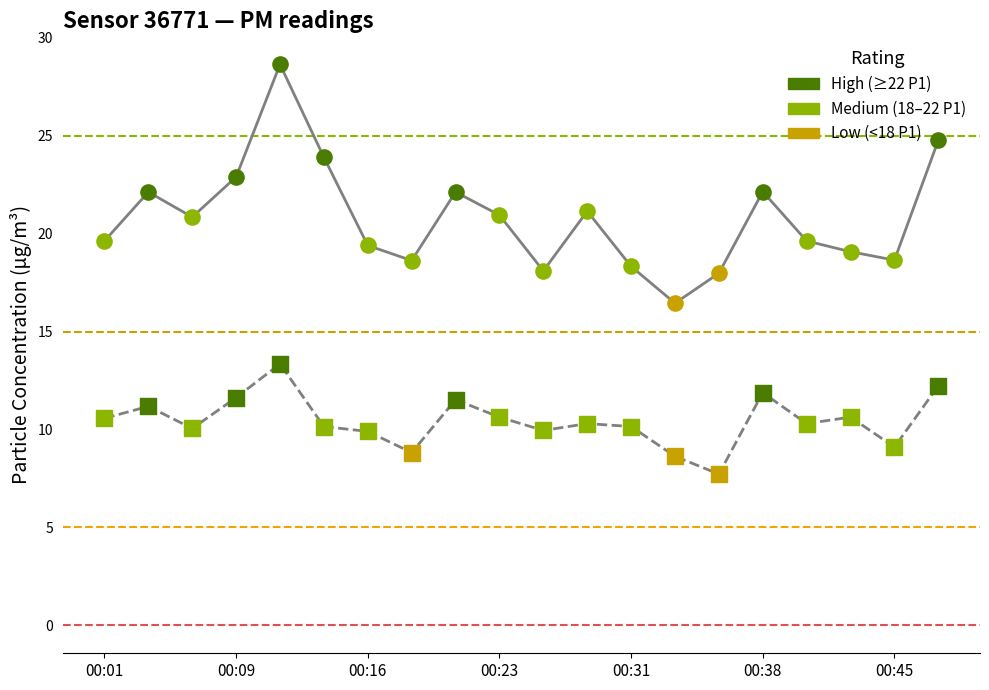

At which category is the sum across all series the highest?

00:11